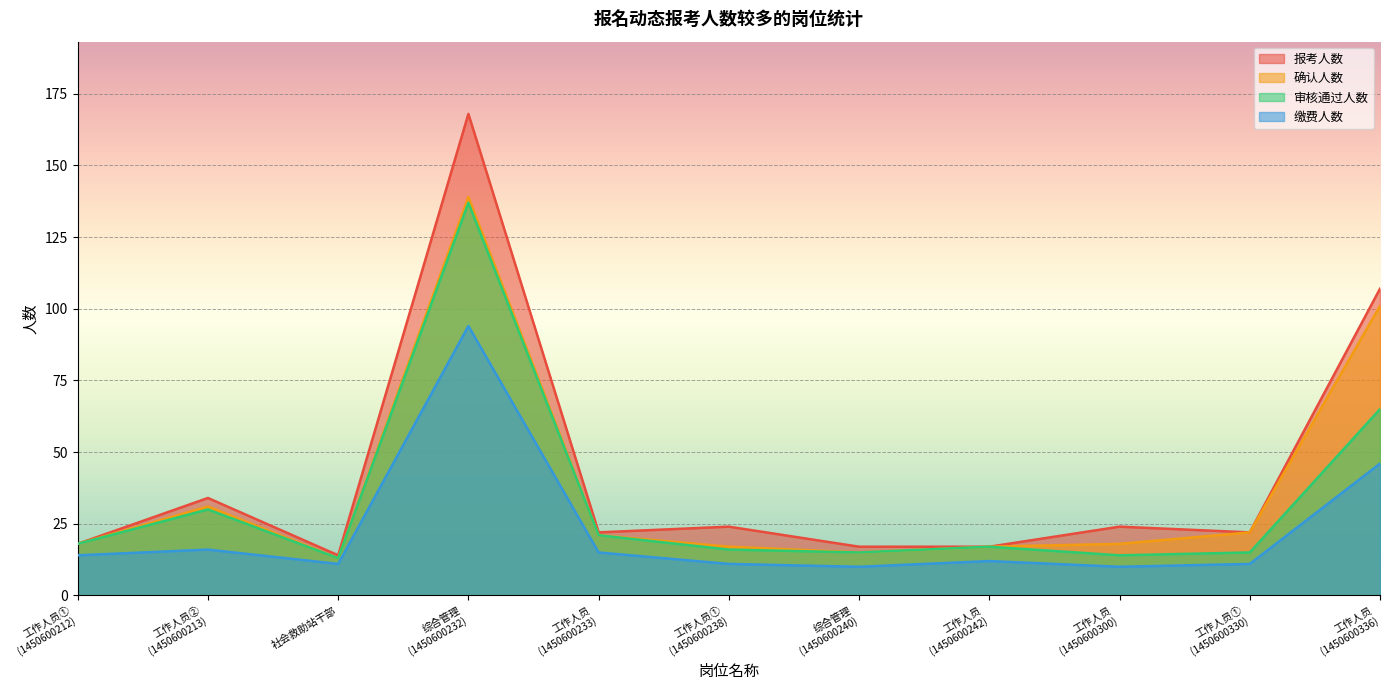

Reading left to right, what are all the values shown in this chart?

报考人数: 工作人员①
(1450600212)=18	工作人员②
(1450600213)=34	社会救助站干部=14	综合管理
(1450600232)=168	工作人员
(1450600233)=22	工作人员①
(1450600238)=24	综合管理
(1450600240)=17	工作人员
(1450600242)=17	工作人员
(1450600300)=24	工作人员①
(1450600330)=22	工作人员
(1450600336)=107
确认人数: 工作人员①
(1450600212)=18	工作人员②
(1450600213)=31	社会救助站干部=13	综合管理
(1450600232)=139	工作人员
(1450600233)=21	工作人员①
(1450600238)=17	综合管理
(1450600240)=15	工作人员
(1450600242)=17	工作人员
(1450600300)=18	工作人员①
(1450600330)=22	工作人员
(1450600336)=101
审核通过人数: 工作人员①
(1450600212)=18	工作人员②
(1450600213)=30	社会救助站干部=13	综合管理
(1450600232)=137	工作人员
(1450600233)=21	工作人员①
(1450600238)=16	综合管理
(1450600240)=15	工作人员
(1450600242)=17	工作人员
(1450600300)=14	工作人员①
(1450600330)=15	工作人员
(1450600336)=65
缴费人数: 工作人员①
(1450600212)=14	工作人员②
(1450600213)=16	社会救助站干部=11	综合管理
(1450600232)=94	工作人员
(1450600233)=15	工作人员①
(1450600238)=11	综合管理
(1450600240)=10	工作人员
(1450600242)=12	工作人员
(1450600300)=10	工作人员①
(1450600330)=11	工作人员
(1450600336)=46